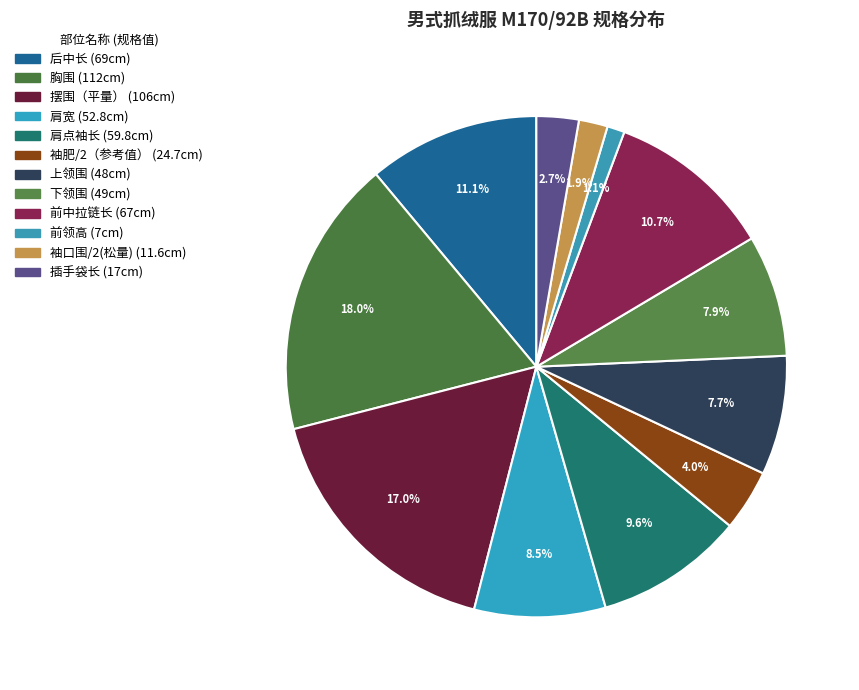

What percentage is NOT represented by 袖口围/2(松量)?

98.1%